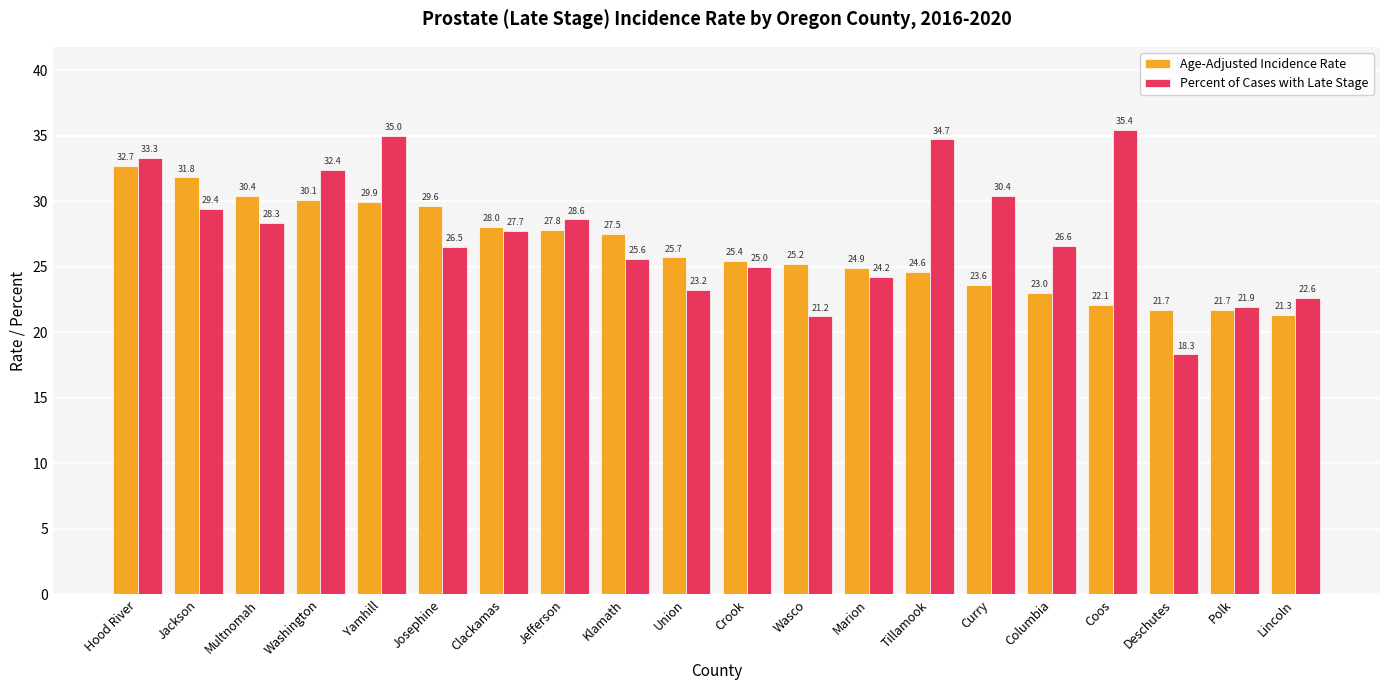

How many data points in Percent of Cases with Late Stage are less than 27?

10